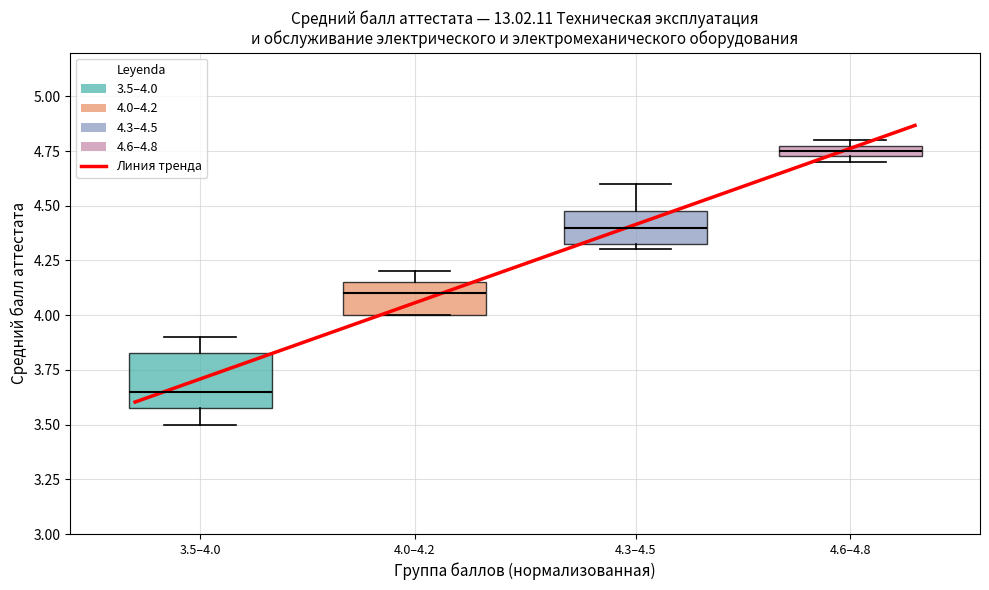

Comparing the boxes themselves (not the whiskers), which one is the tallest?

3.5–4.0